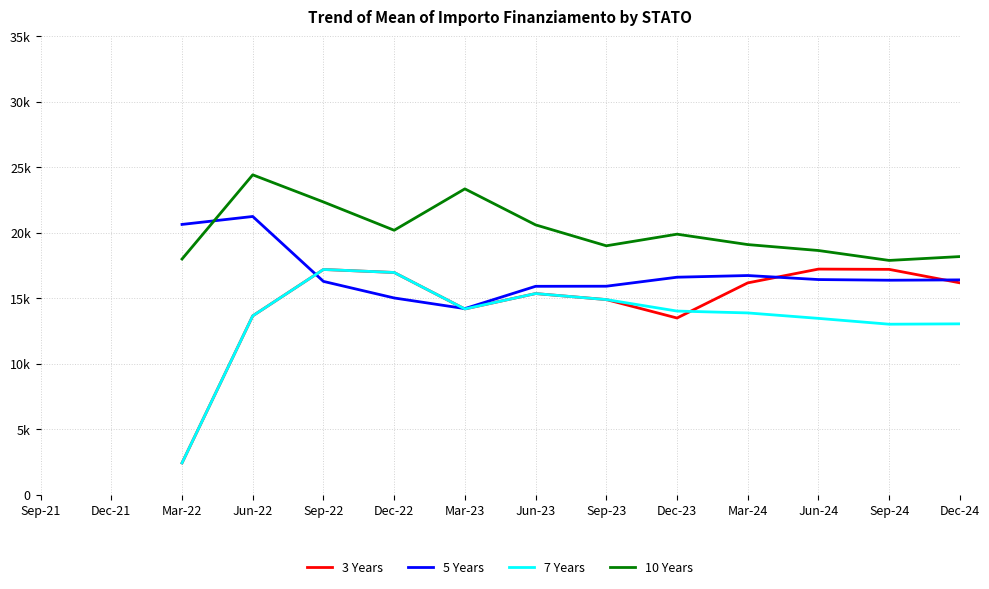

True or false: 7 Years and 10 Years cross at least once.

False